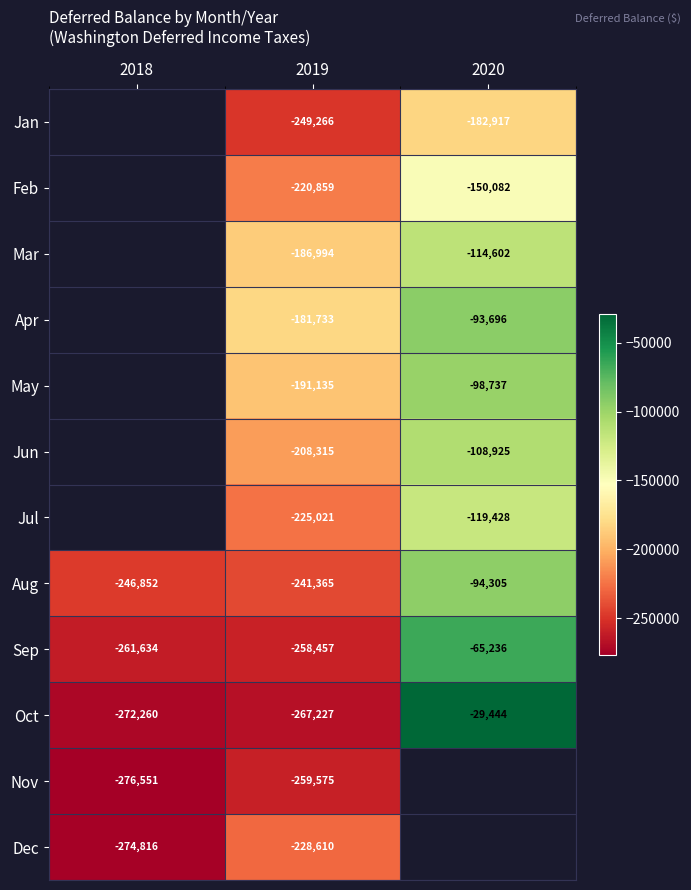

Is the value of Aug at 2020 greater than the value of Apr at 2020?

No